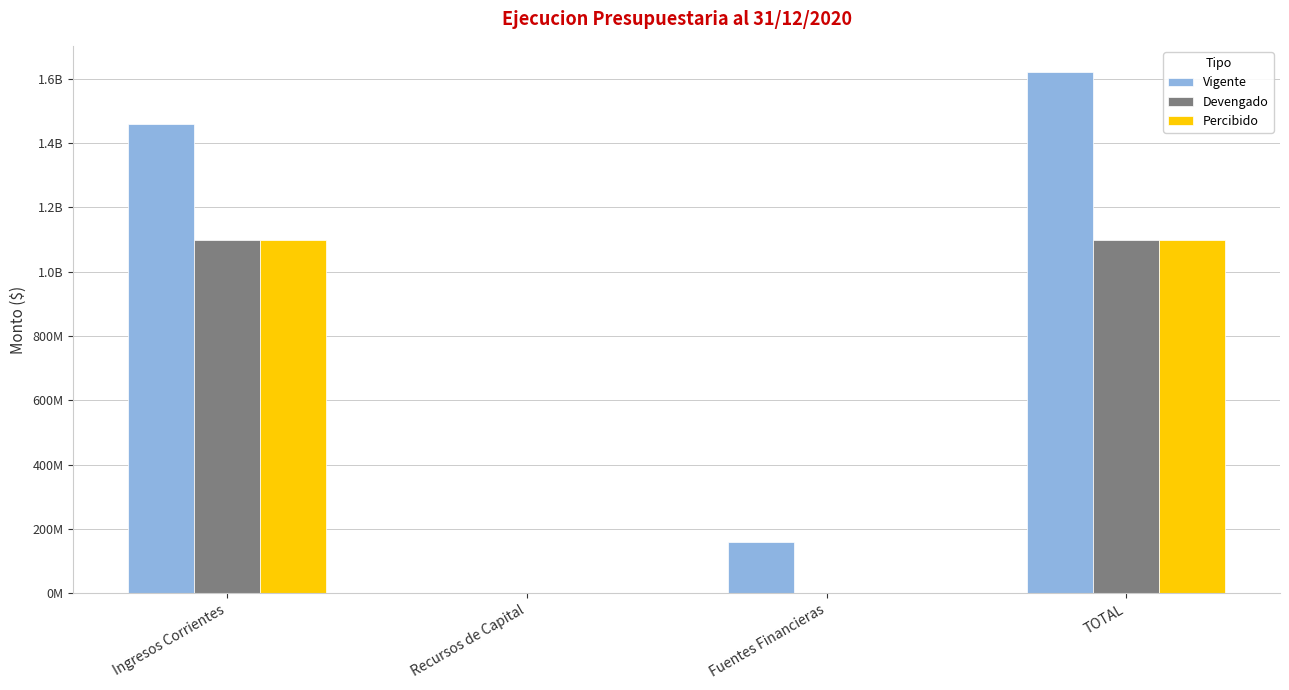

Which series has the largest total across all categories?

Vigente